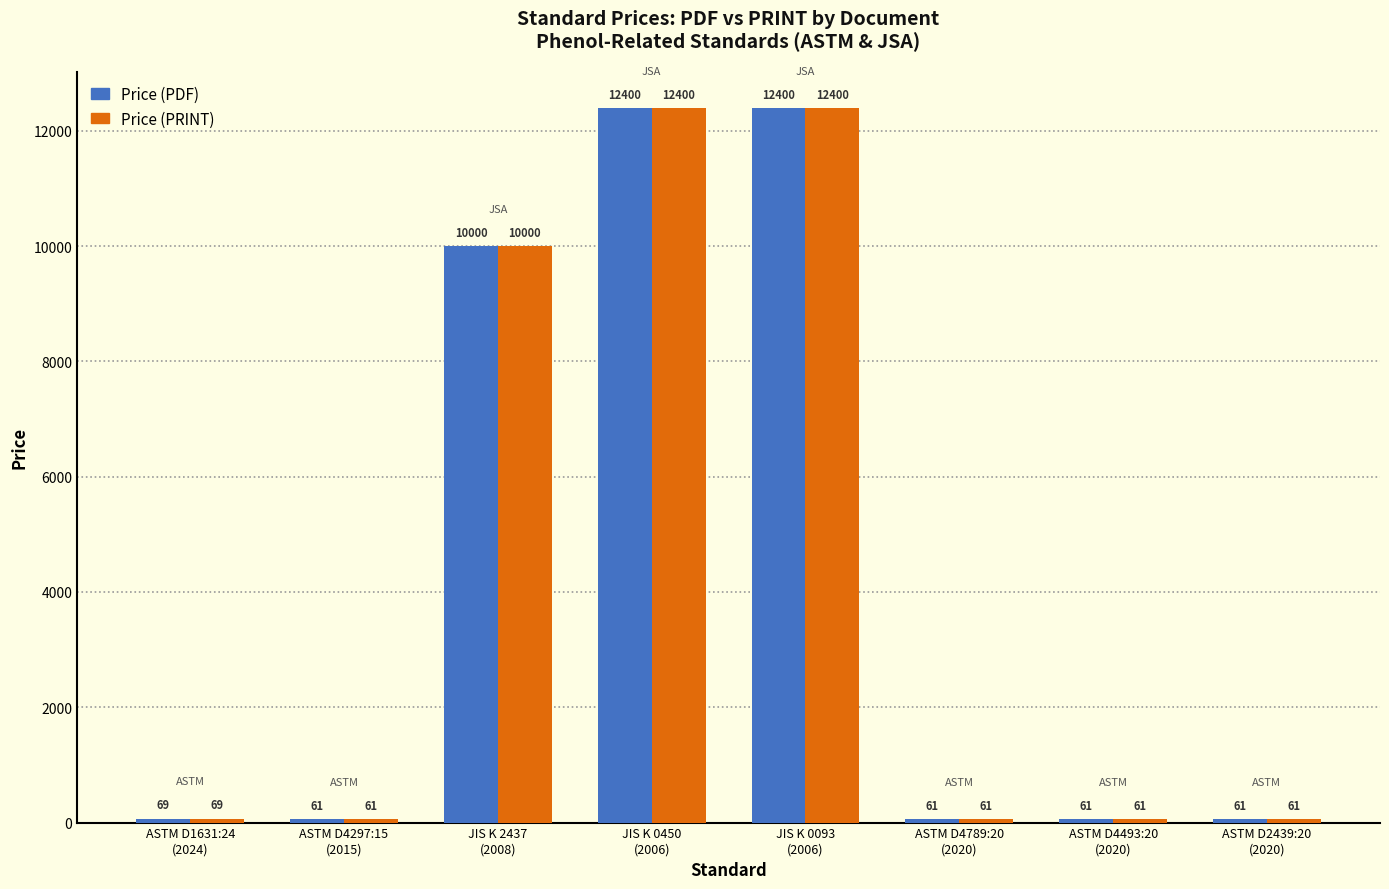

Reading left to right, transcribe all the data shown in this chart.

Price (PDF): ASTM D1631:24
(2024)=69	ASTM D4297:15
(2015)=61	JIS K 2437
(2008)=10000	JIS K 0450
(2006)=12400	JIS K 0093
(2006)=12400	ASTM D4789:20
(2020)=61	ASTM D4493:20
(2020)=61	ASTM D2439:20
(2020)=61
Price (PRINT): ASTM D1631:24
(2024)=69	ASTM D4297:15
(2015)=61	JIS K 2437
(2008)=10000	JIS K 0450
(2006)=12400	JIS K 0093
(2006)=12400	ASTM D4789:20
(2020)=61	ASTM D4493:20
(2020)=61	ASTM D2439:20
(2020)=61